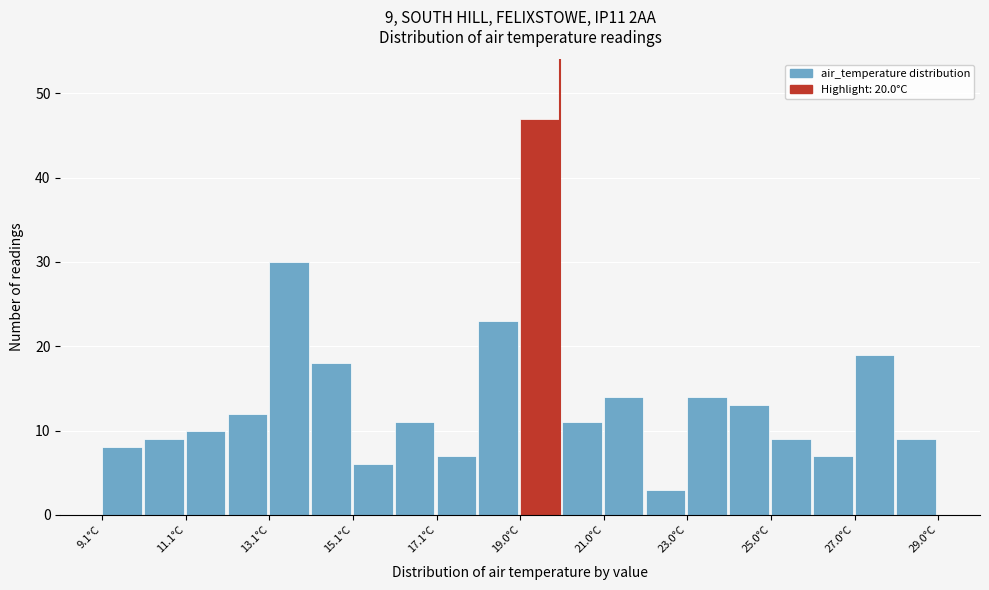

Which range on the x-axis has the tallest bar?

19.0 to 20.0